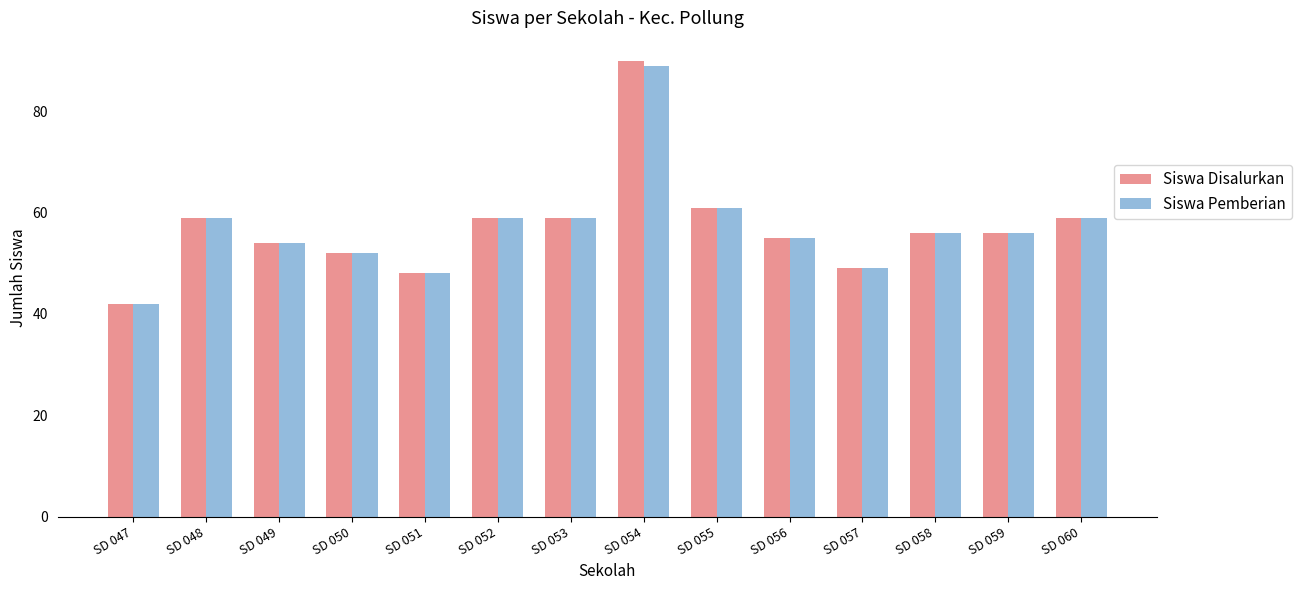

Does the chart contain stacked bars?

No